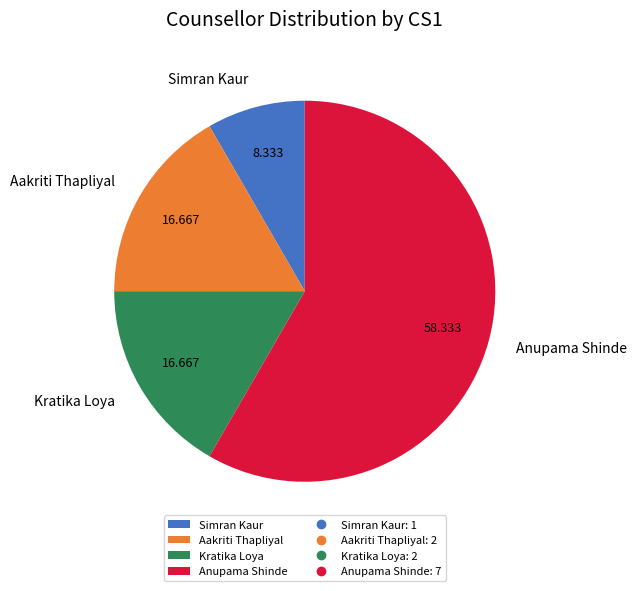

Which has a higher value, Anupama Shinde or Kratika Loya?

Anupama Shinde